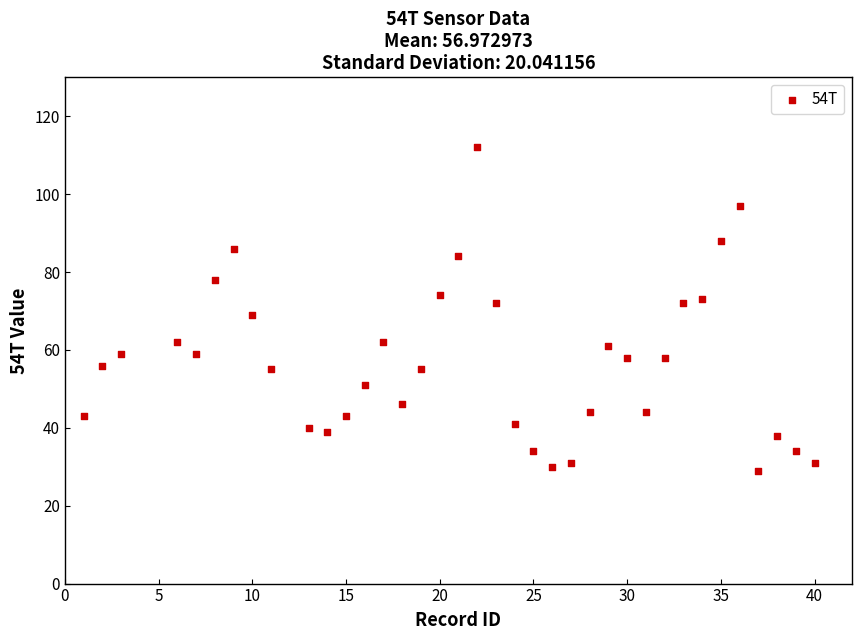

What is the range of Y values (max minus min)?

83